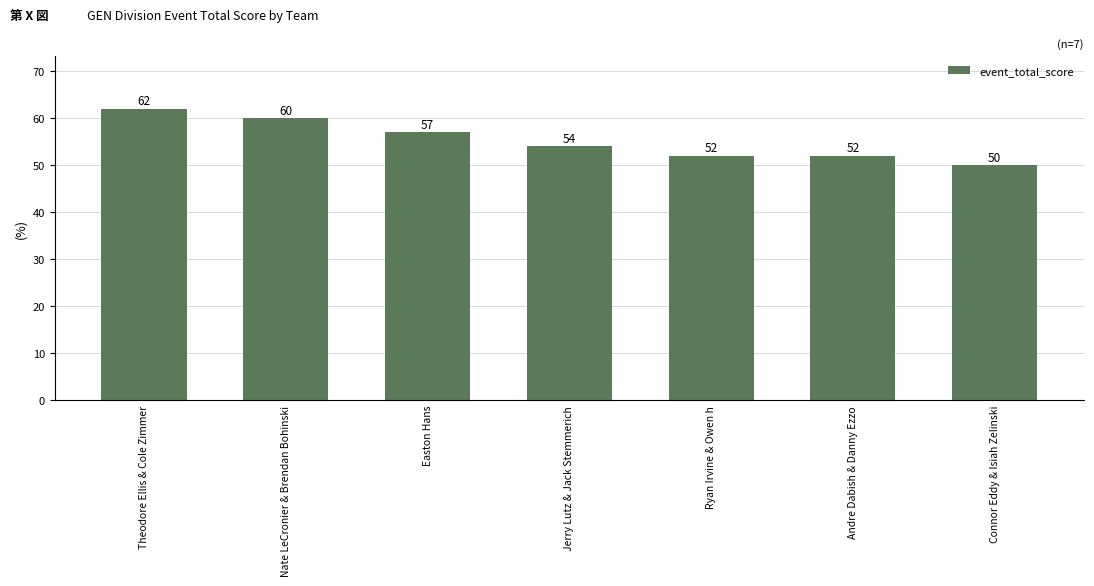

Which label corresponds to the smallest value in the chart?

Connor Eddy & Isiah Zelinski